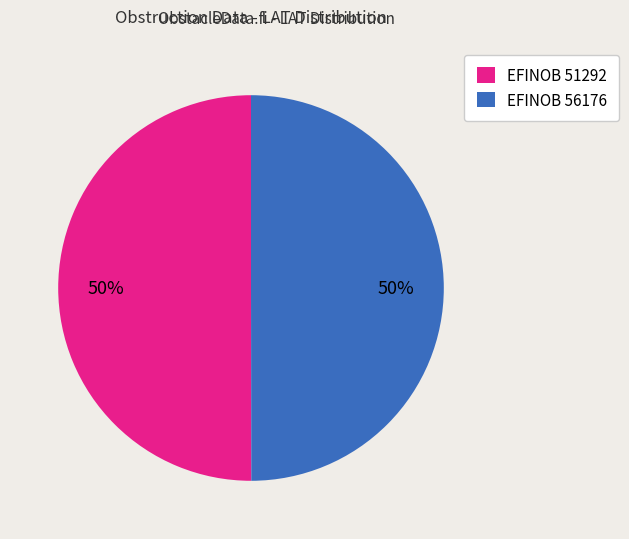

To the nearest percent, what is the combined percentage of EFINOB 51292 and EFINOB 56176?

100%